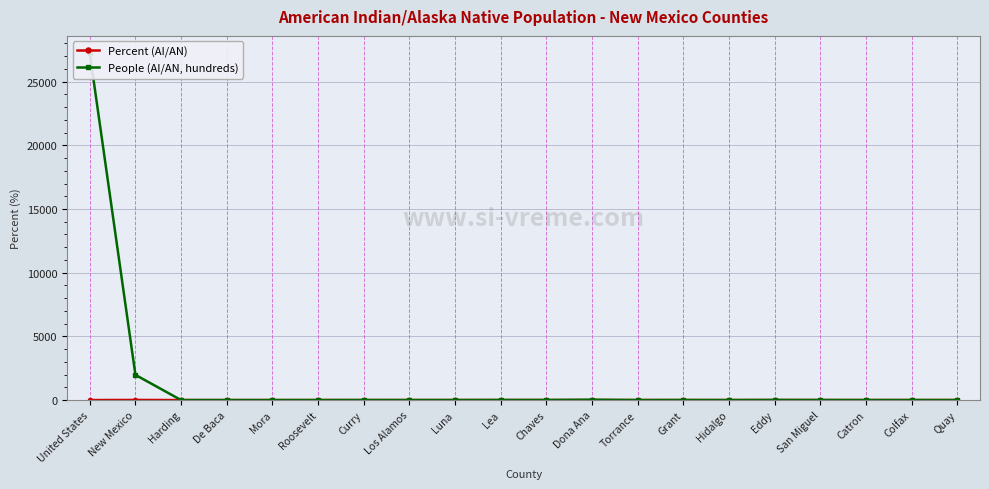

At which category does Percent (AI/AN) reach its first local peak?

New Mexico